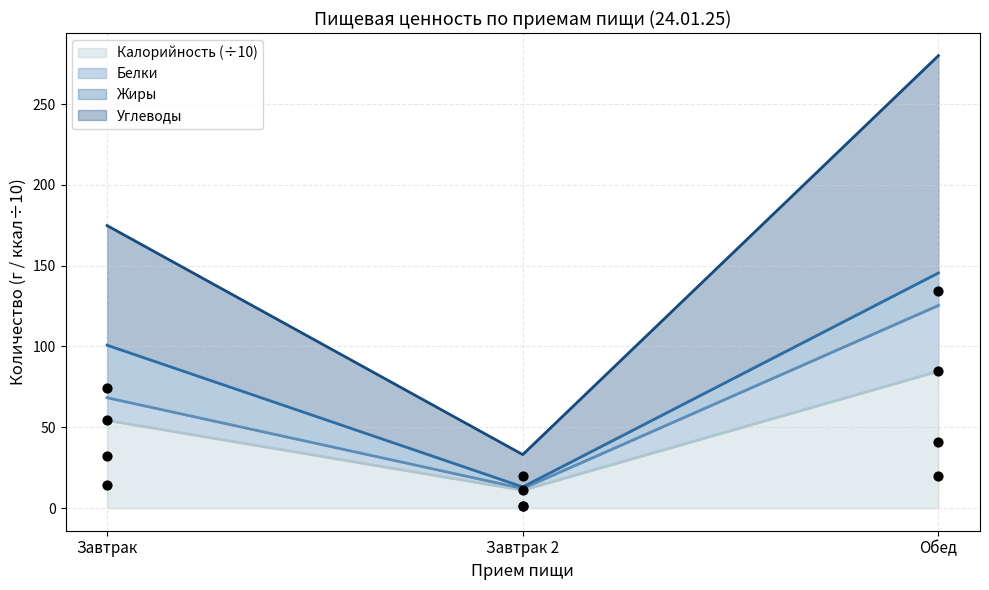

What is the total value across all series at Обед?

279.9